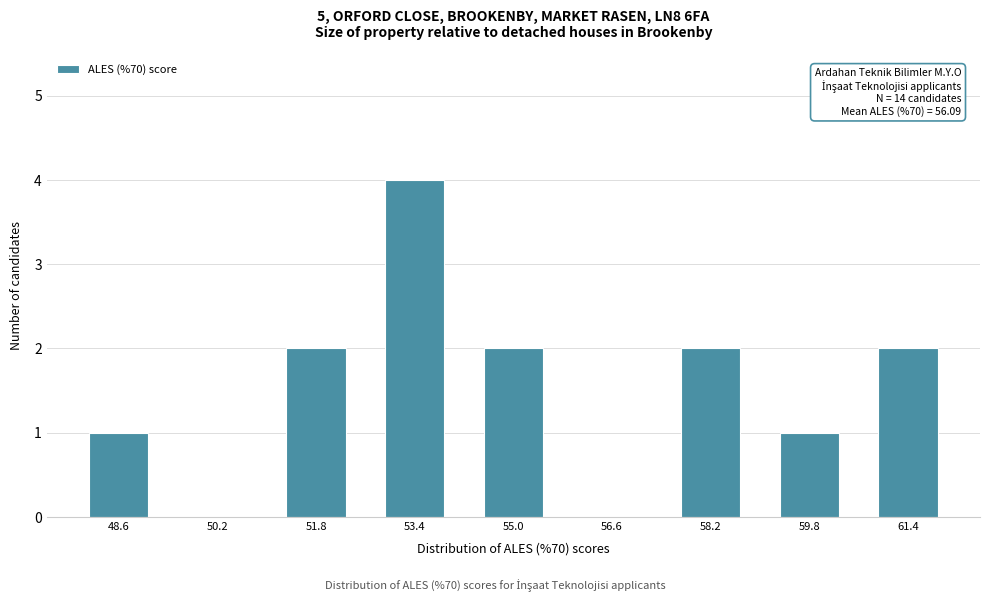

Reading left to right, extract all data points from this chart.

48.6=1	50.2=0	51.8=2	53.4=4	55.0=2	56.6=0	58.2=2	59.8=1	61.4=2